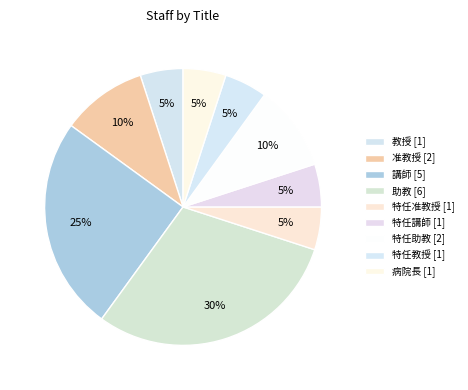

How many segments does this pie chart have?

9